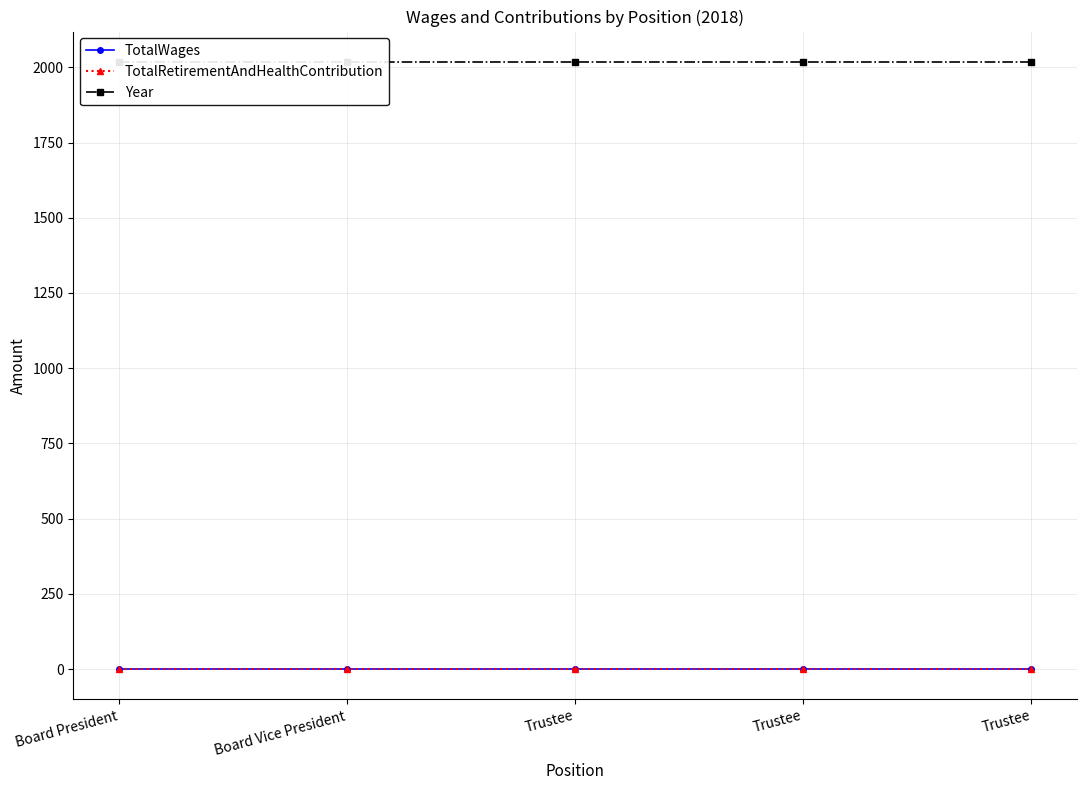

List the labels in order of TotalWages value, smallest first.

Board President, Board Vice President, Trustee, Trustee, Trustee